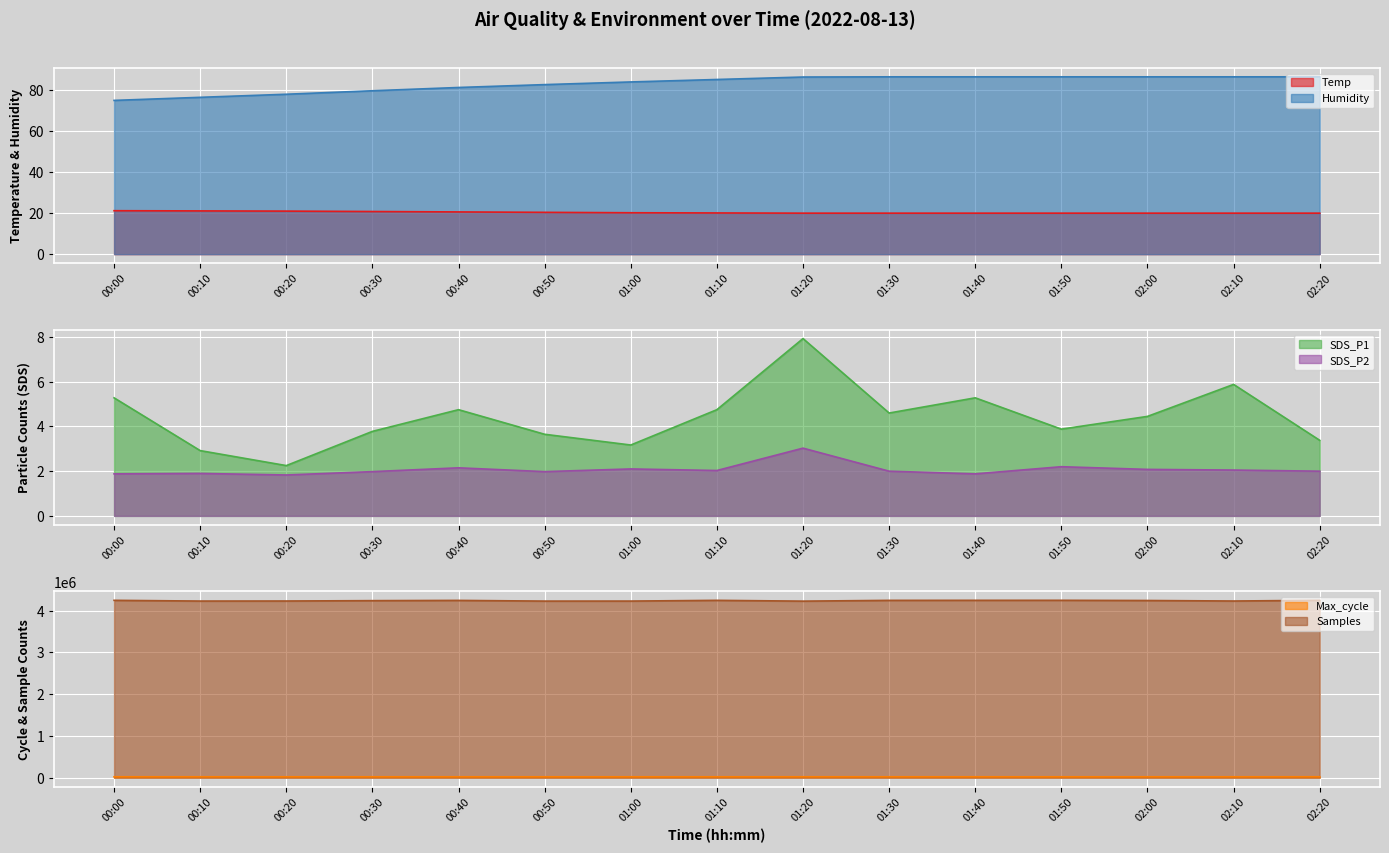

What is the label of the 1st point from the left?

00:00